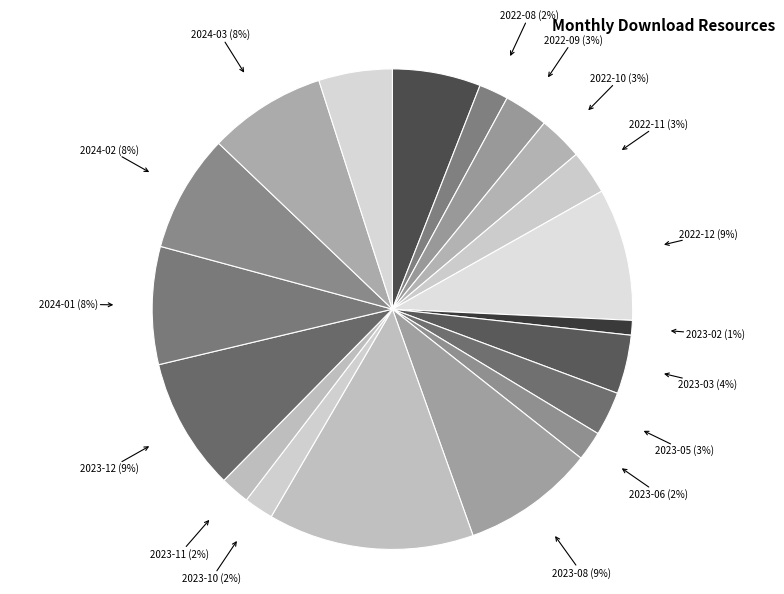

How many slices are in this pie chart?

19